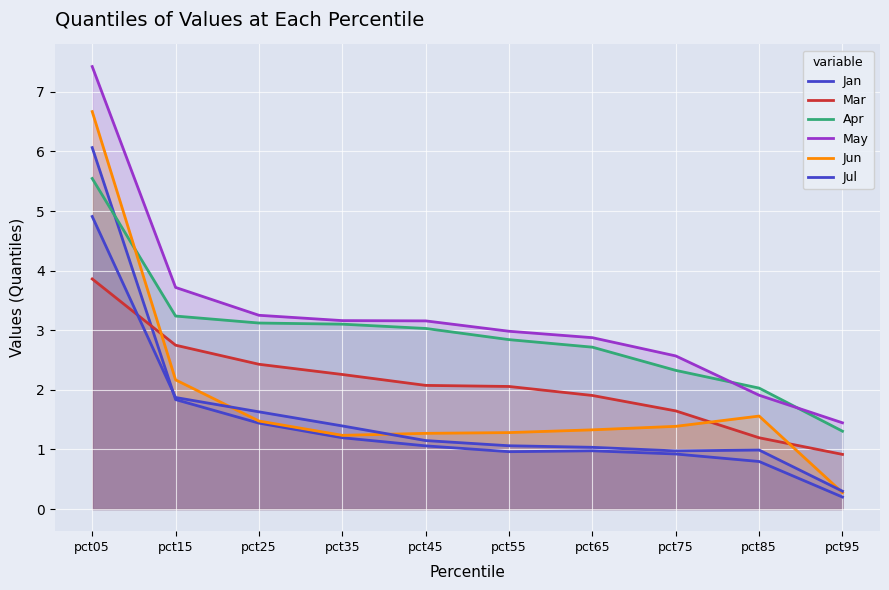

Reading left to right, what are all the values shown in this chart?

Jan: pct05=6.1	pct15=1.8	pct25=1.4	pct35=1.2	pct45=1.1	pct55=1.0	pct65=1.0	pct75=0.9	pct85=0.8	pct95=0.2
Mar: pct05=3.9	pct15=2.7	pct25=2.4	pct35=2.3	pct45=2.1	pct55=2.1	pct65=1.9	pct75=1.6	pct85=1.2	pct95=0.9
Apr: pct05=5.5	pct15=3.2	pct25=3.1	pct35=3.1	pct45=3.0	pct55=2.8	pct65=2.7	pct75=2.3	pct85=2.0	pct95=1.3
May: pct05=7.4	pct15=3.7	pct25=3.3	pct35=3.2	pct45=3.2	pct55=3.0	pct65=2.9	pct75=2.6	pct85=1.9	pct95=1.4
Jun: pct05=6.7	pct15=2.2	pct25=1.5	pct35=1.2	pct45=1.3	pct55=1.3	pct65=1.3	pct75=1.4	pct85=1.6	pct95=0.3
Jul: pct05=4.9	pct15=1.9	pct25=1.6	pct35=1.4	pct45=1.1	pct55=1.1	pct65=1.0	pct75=1.0	pct85=1.0	pct95=0.3